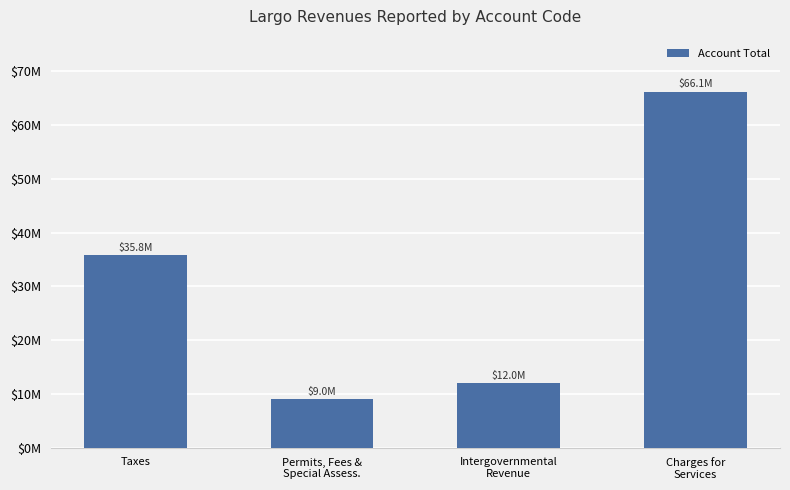

The value at Intergovernmental
Revenue is 3676302. True or false?

False